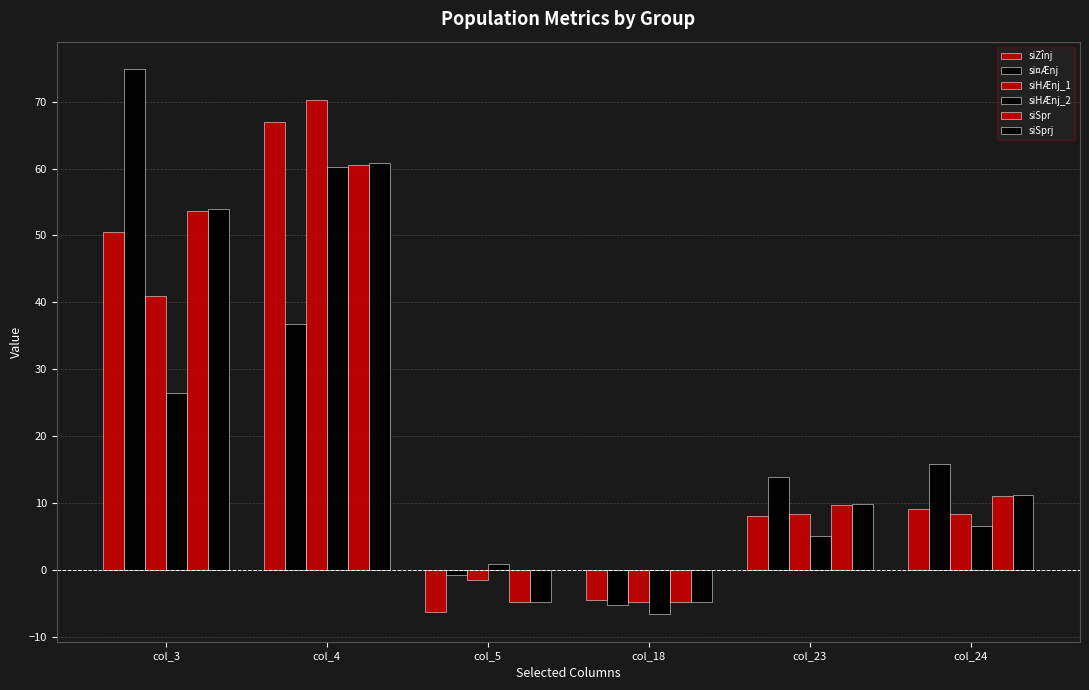

How many groups of bars are there?

6